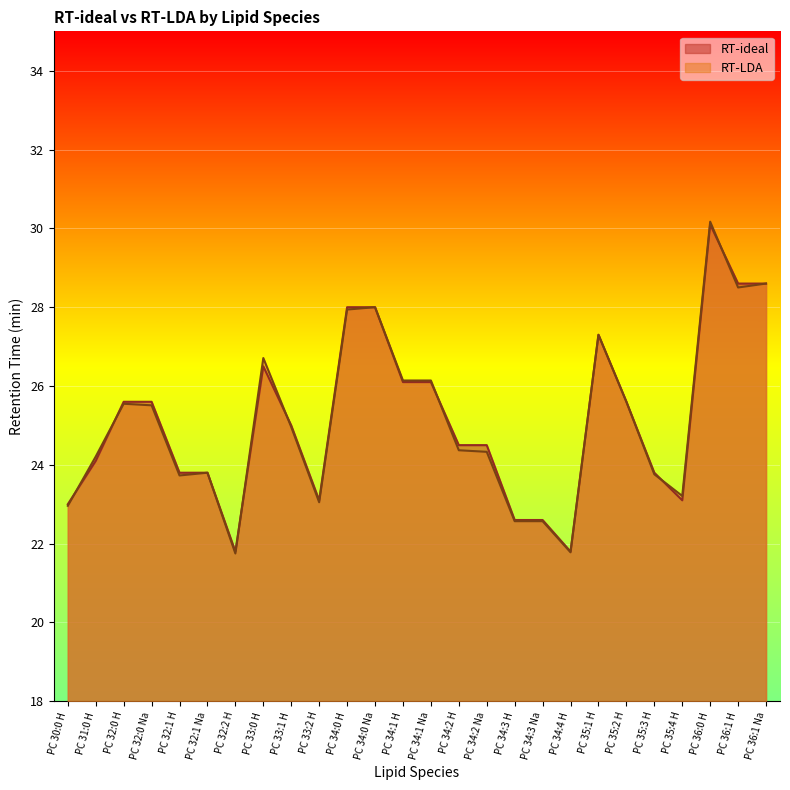

Rank the series by their average value, from lowest to highest.

RT-LDA, RT-ideal